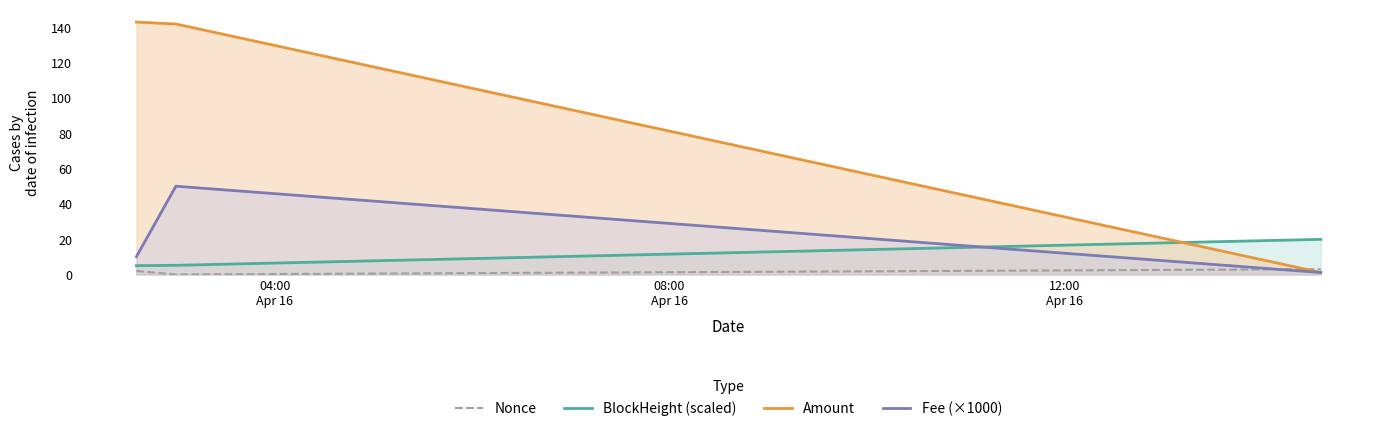

Does the chart display data point markers on the line(s)?

No